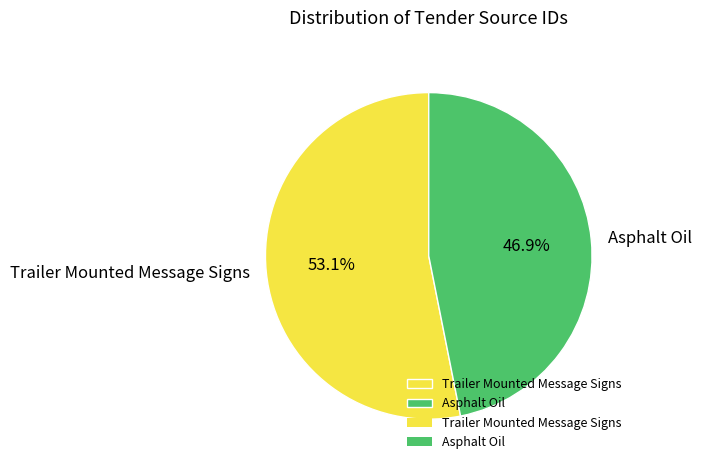

What is the majority slice?

Trailer Mounted Message Signs